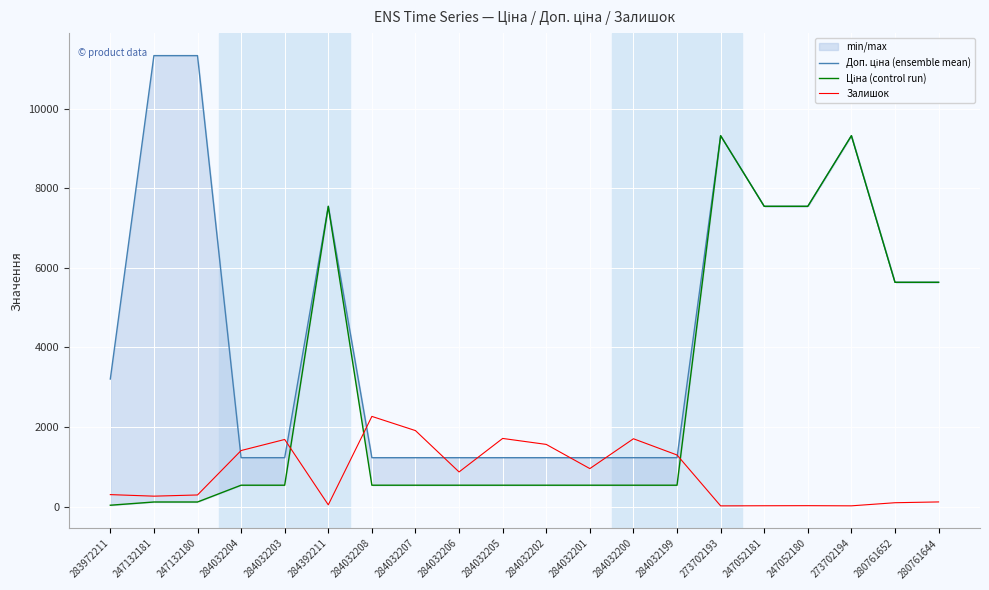

Rank the categories by Доп. ціна (ensemble mean) value from highest to lowest.

247132181, 247132180, 273702193, 273702194, 284392211, 247052181, 247052180, 280761652, 280761644, 283972211, 284032204, 284032203, 284032208, 284032207, 284032206, 284032205, 284032202, 284032201, 284032200, 284032199